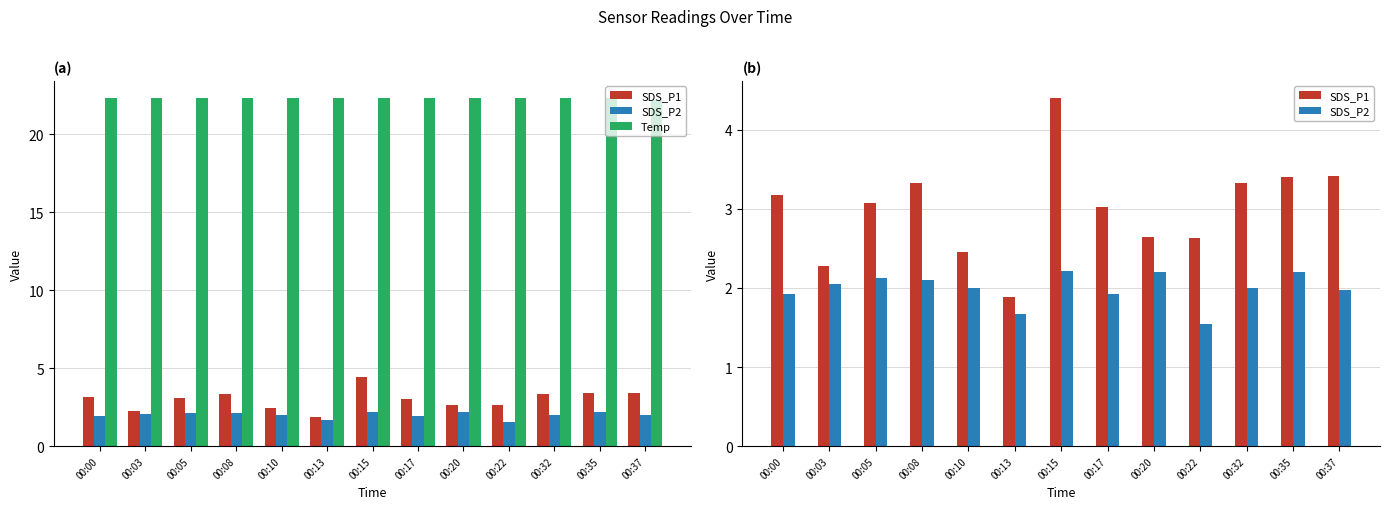

What is the sum of the Temp values at 00:03 and 00:35?

44.6